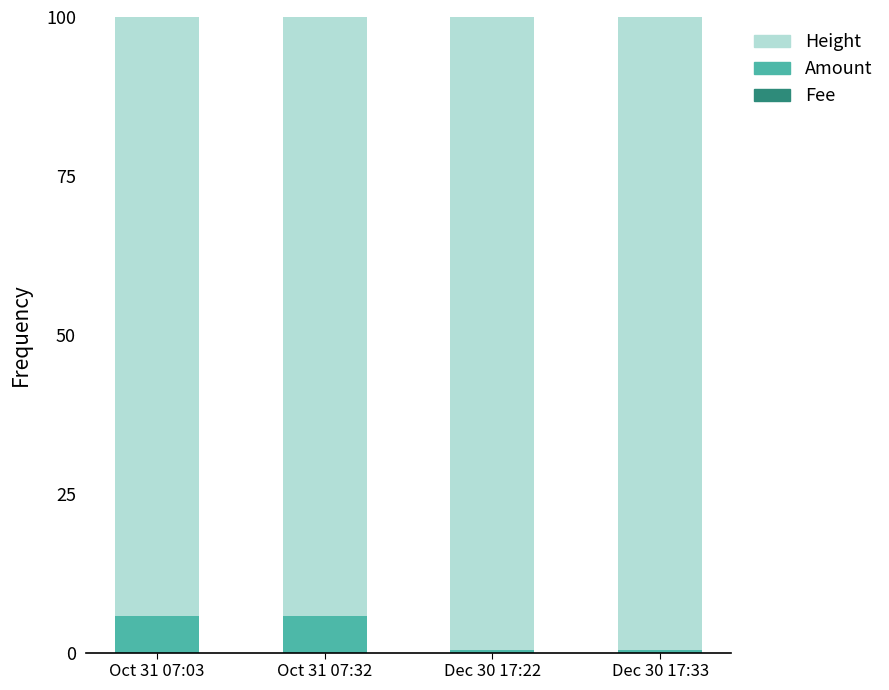

Is it true that Amount equals 5.7 at Oct 31 07:32?

True